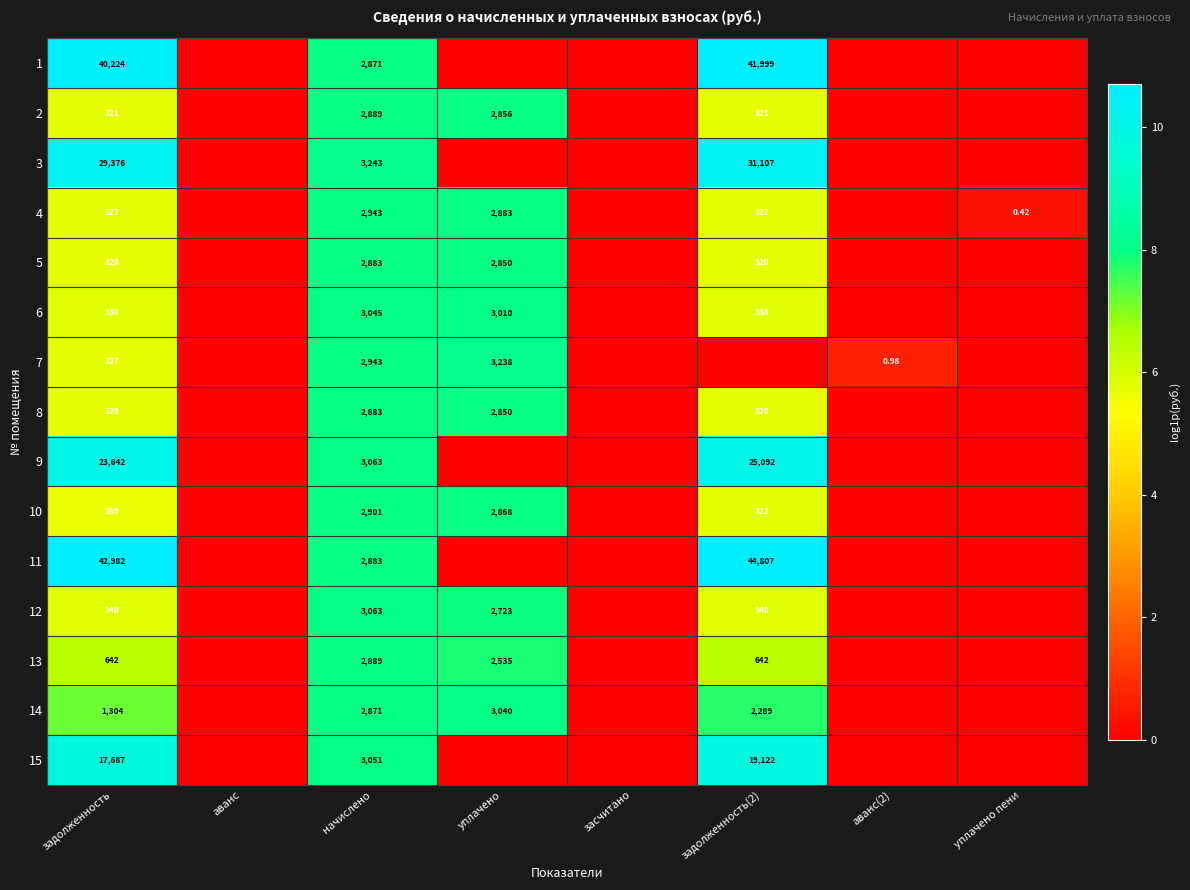

What is the maximum value shown in the chart?

10.7